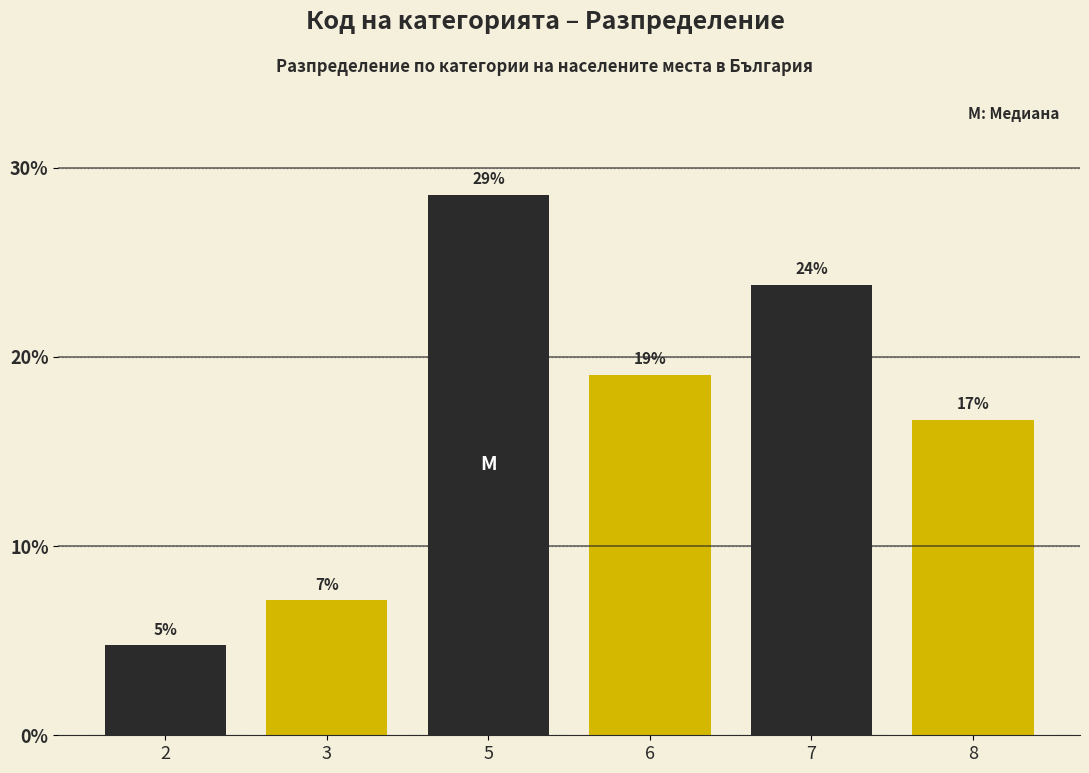

Are the bars horizontal?

No